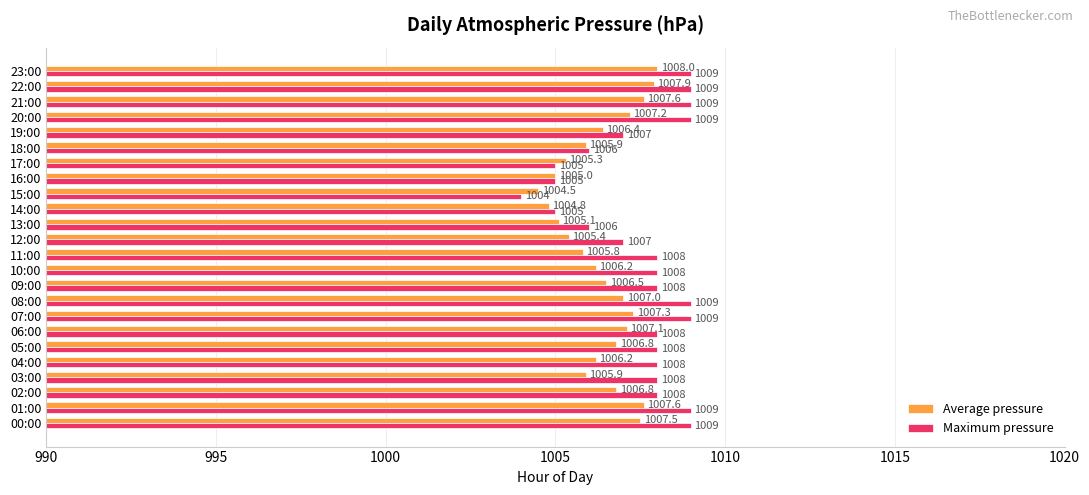

Count the Maximum pressure values in the range 1007 to 1009.

18